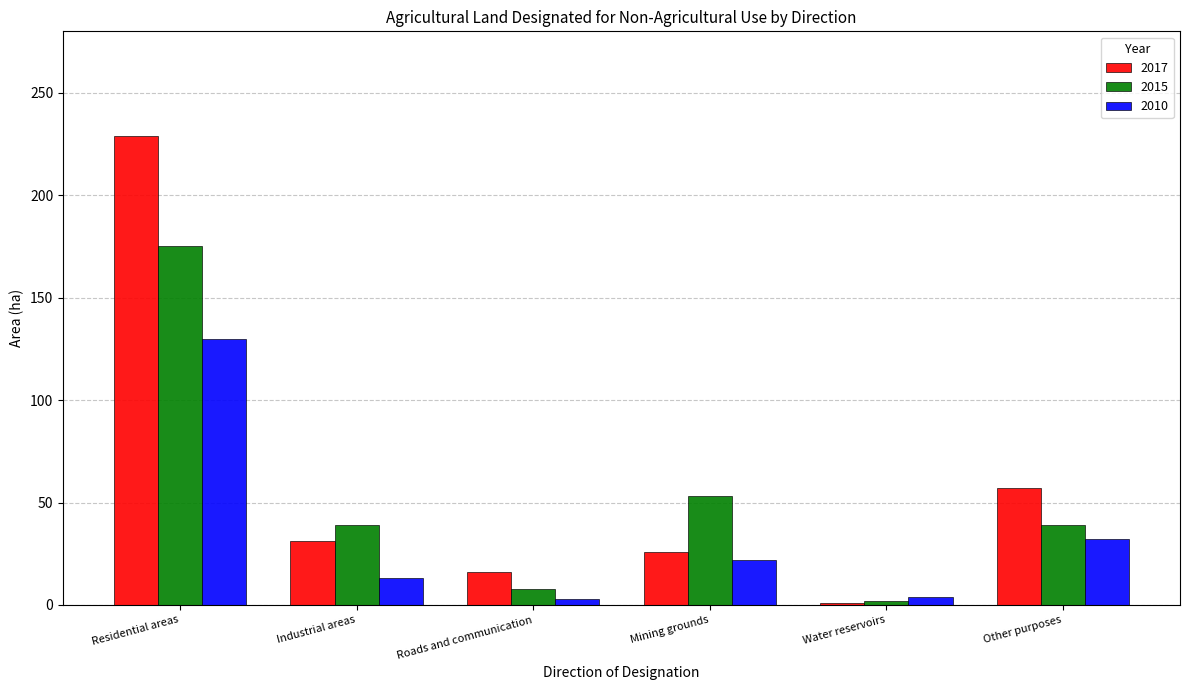

What is the sum of all 2017 values?

360